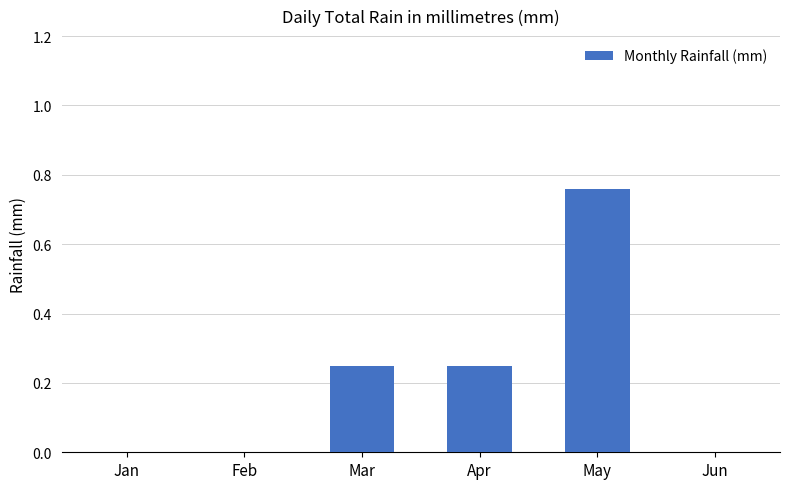

Are the bars horizontal?

No